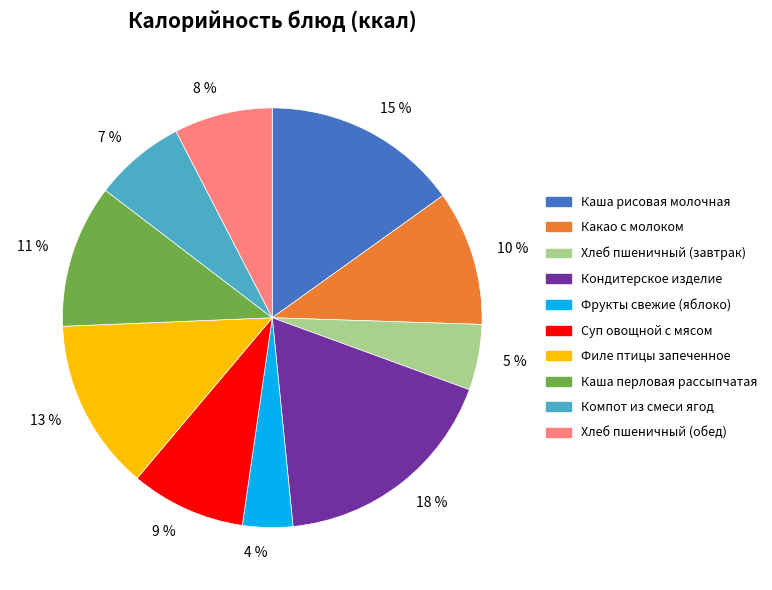

Is the sum of 5 % and 4 % greater than half?

No